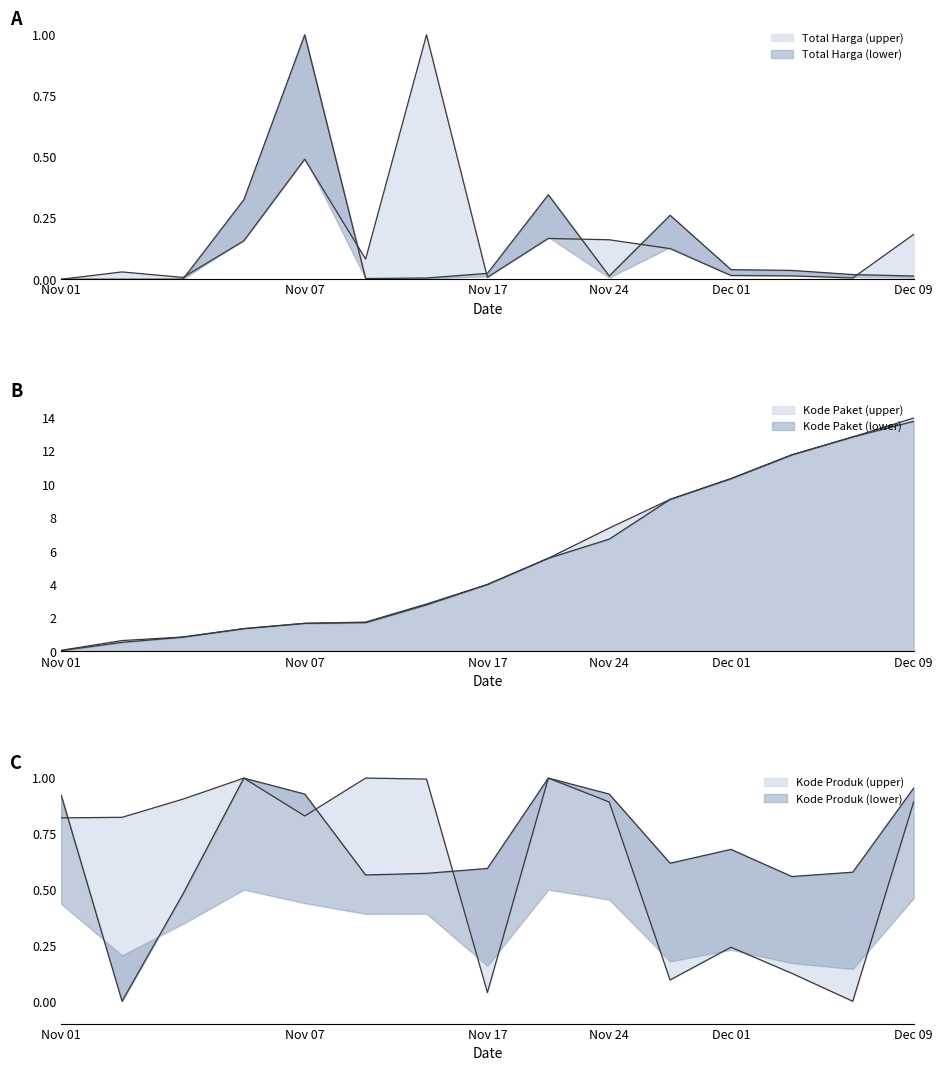

In Total Harga (upper), how many points are higher than both neighbors (excluding endpoints)?

4